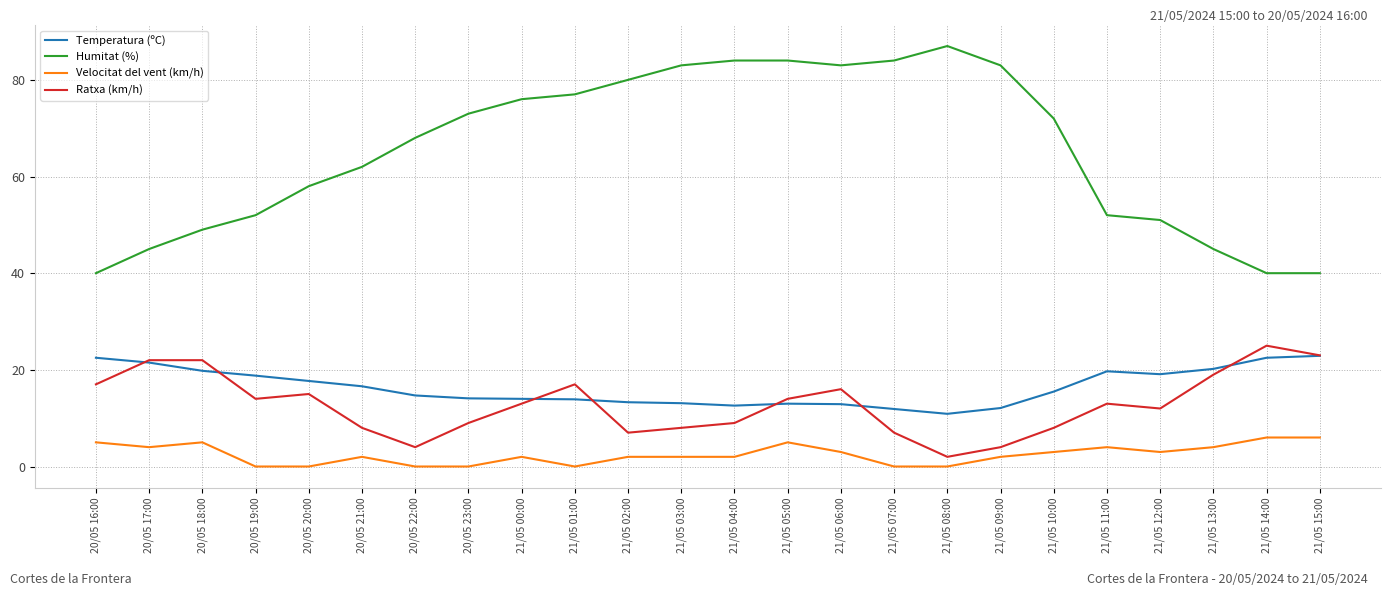

What is the difference between the highest and lowest values at 20/05 20:00?

58.0